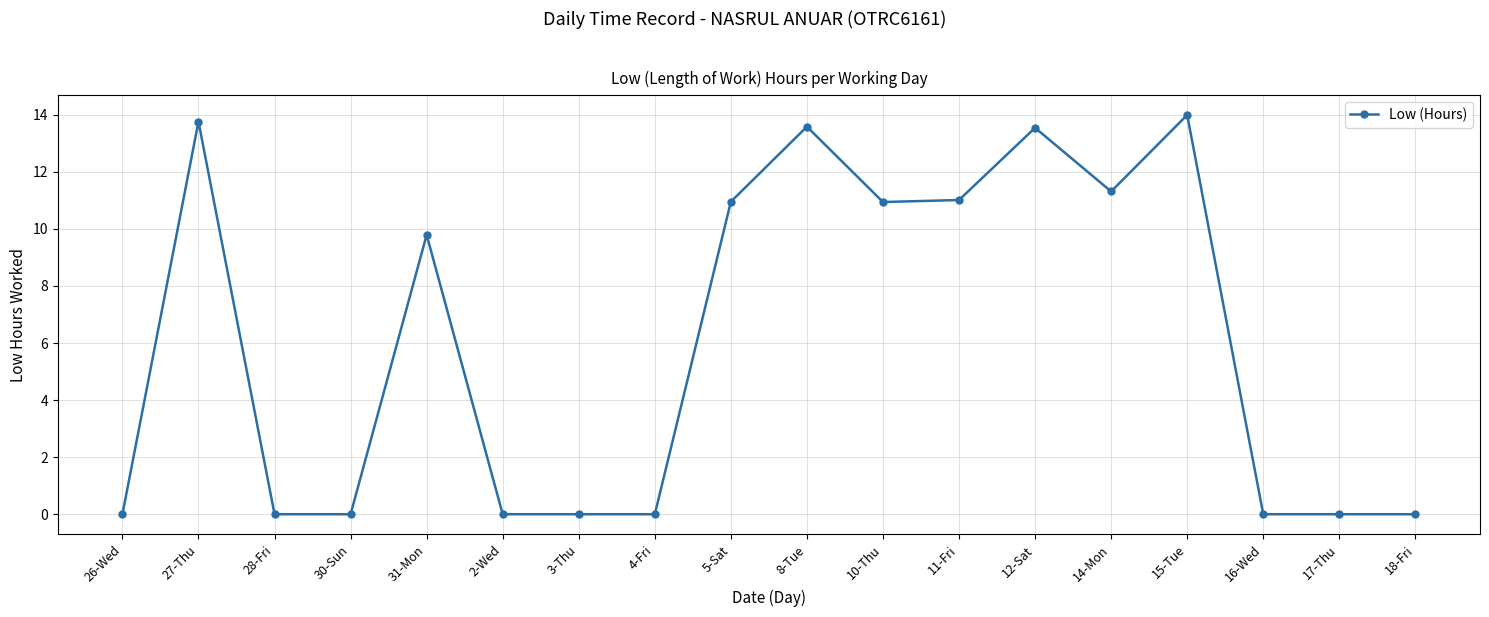

How many categories are shown in the chart?

18